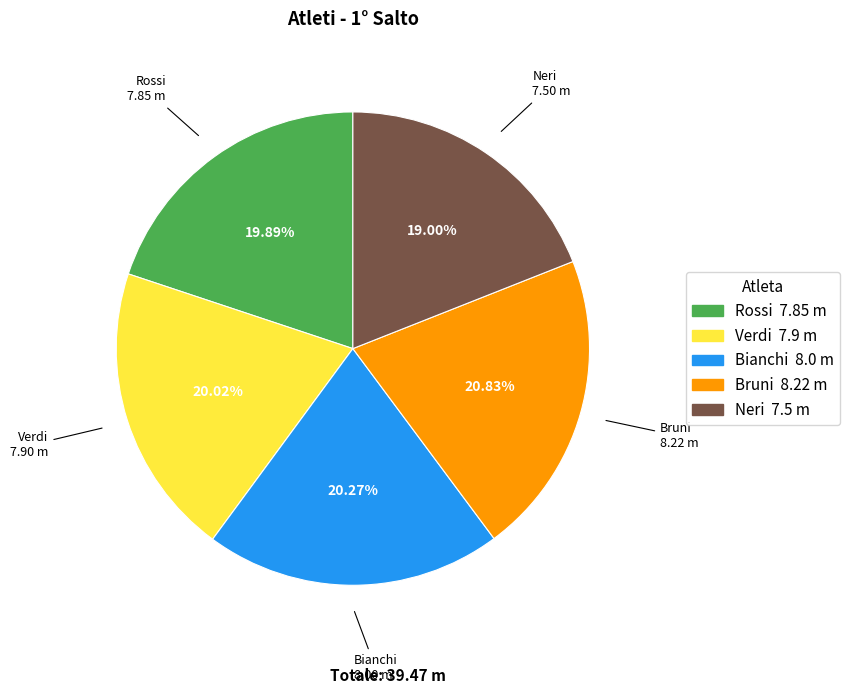

Which category has the biggest portion of the pie?

Bruni